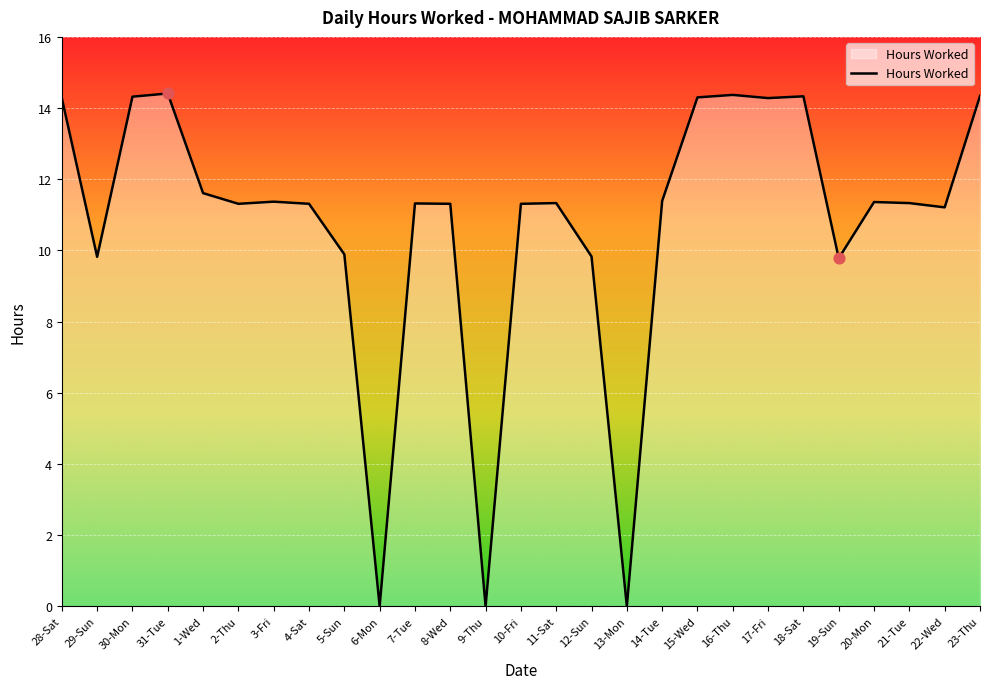

What is the change in value from 29-Sun to 14-Tue?

+1.6